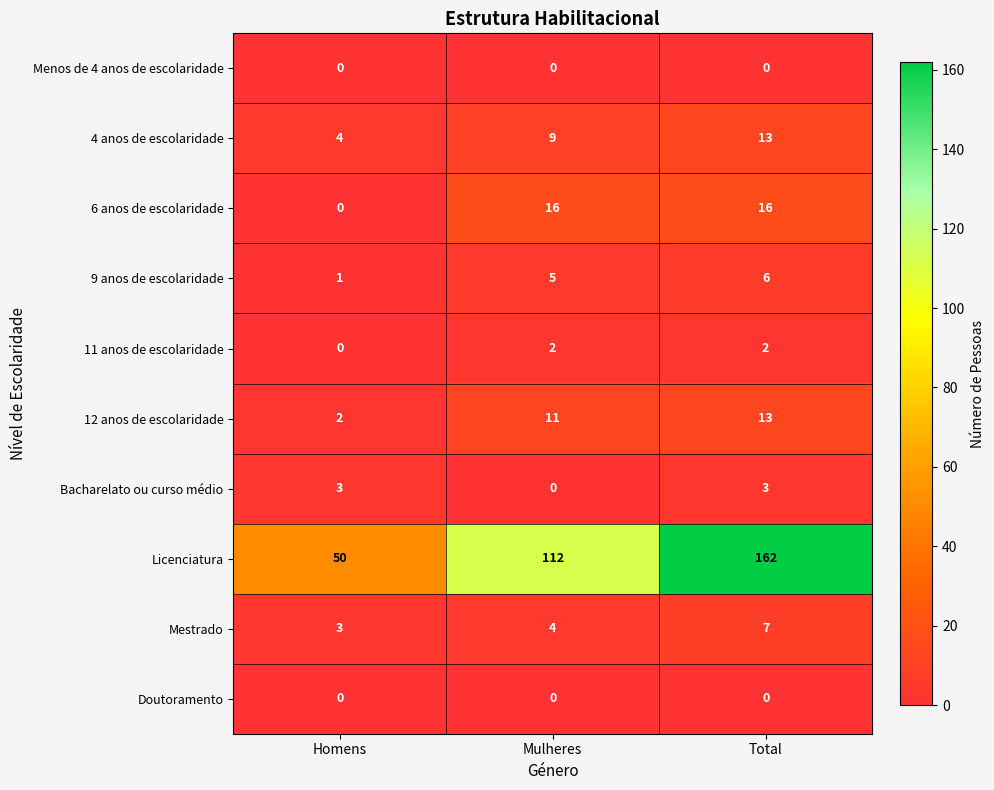

What is the sum of the 11 anos de escolaridade values at Total and Mulheres?

4